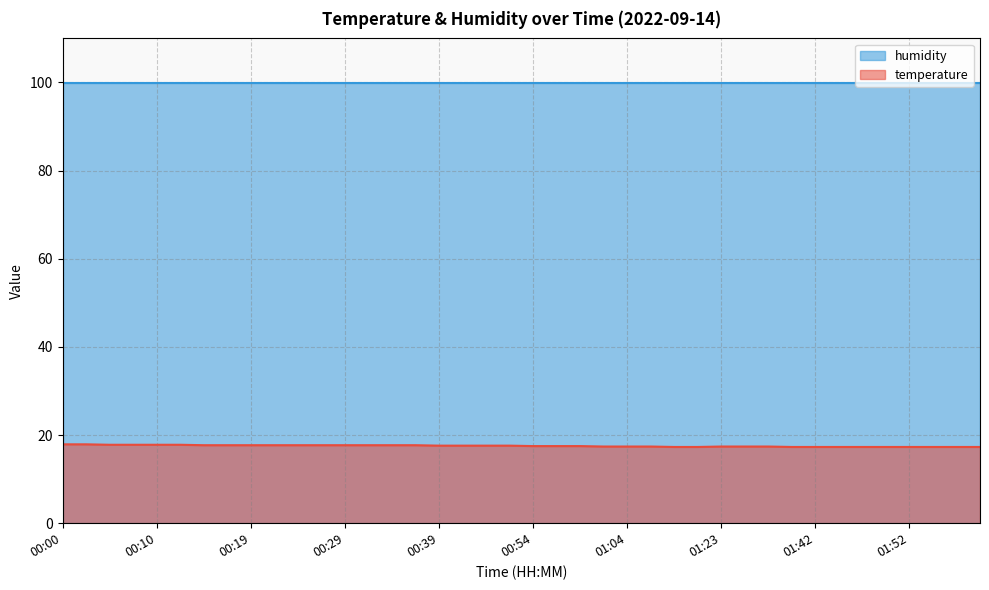

The value of temperature at 00:54 is 17.5. True or false?

True